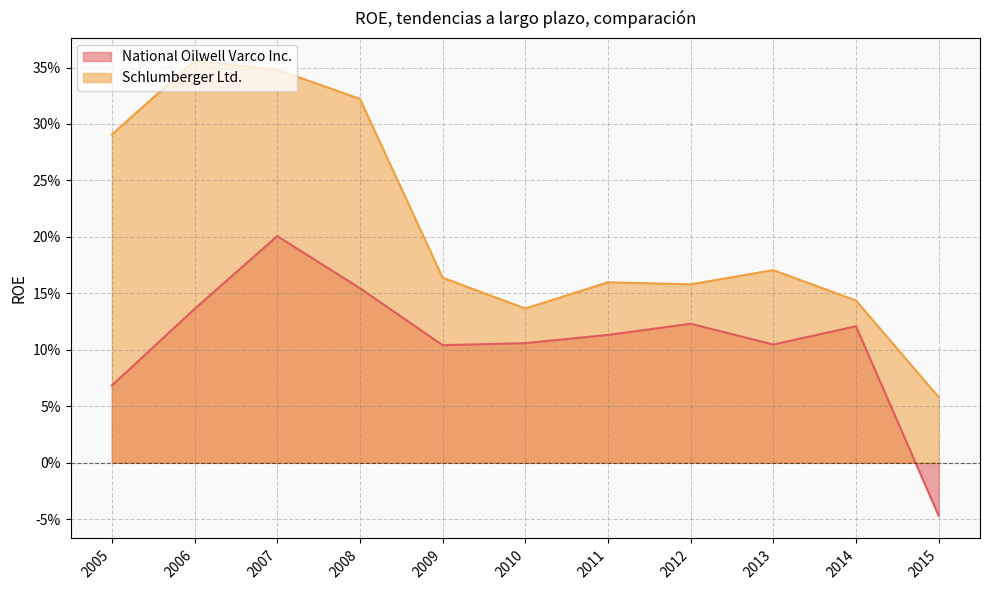

List the labels in order of National Oilwell Varco Inc. value, smallest first.

2015, 2005, 2009, 2013, 2010, 2011, 2014, 2012, 2006, 2008, 2007